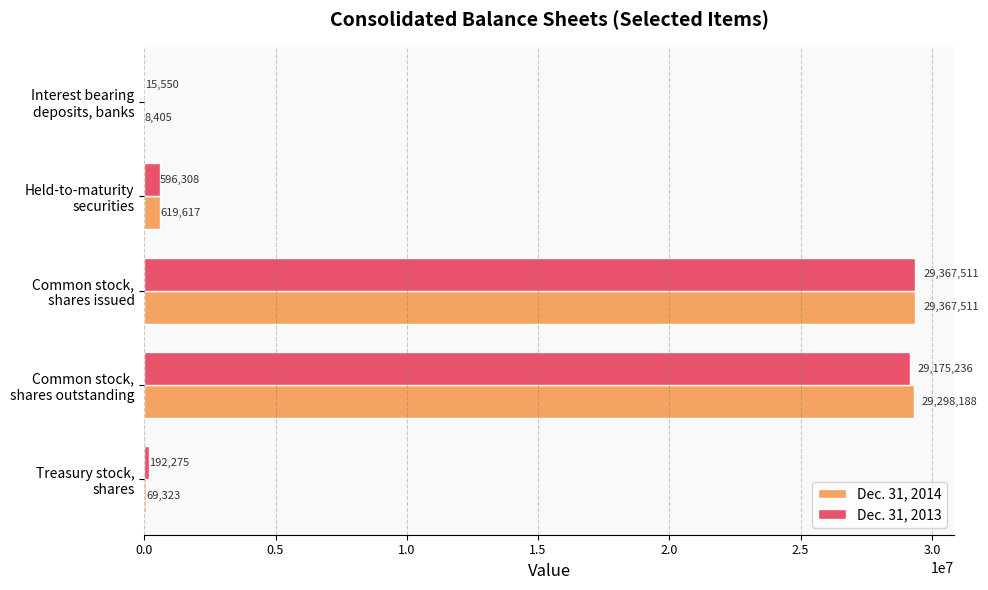

What is the greatest value displayed?

29367511